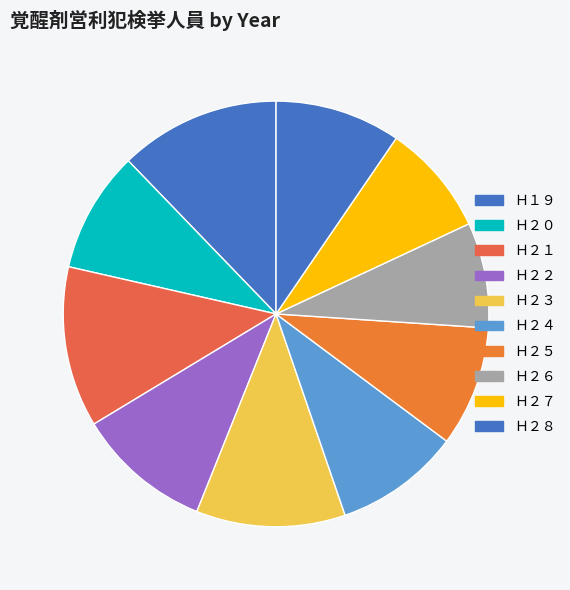

Is Ｈ２８ the majority of the pie?

No